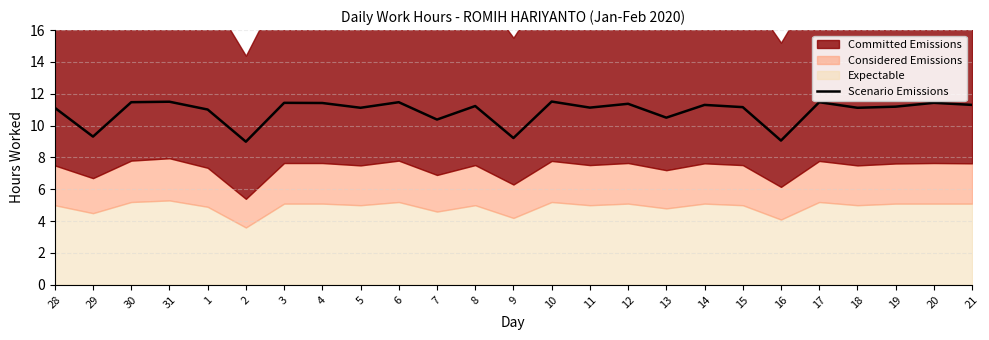

What is the greatest value displayed?

11.5